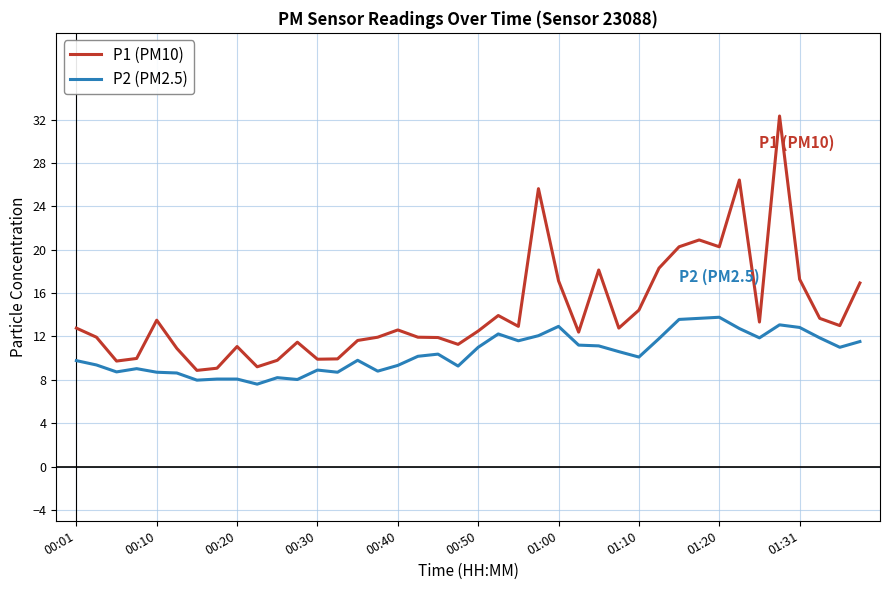

List the series in order of their peak value, lowest first.

P2 (PM2.5), P1 (PM10)